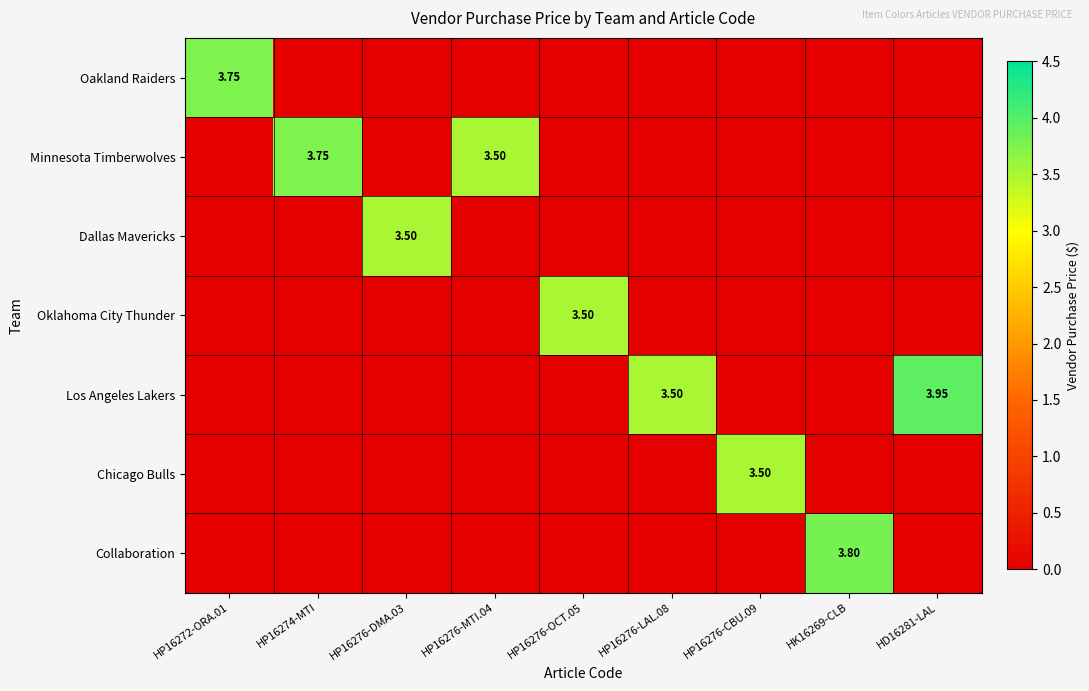

Is the value of Los Angeles Lakers at HP16274-MTI greater than the value of Oakland Raiders at HP16276-MTI.04?

No